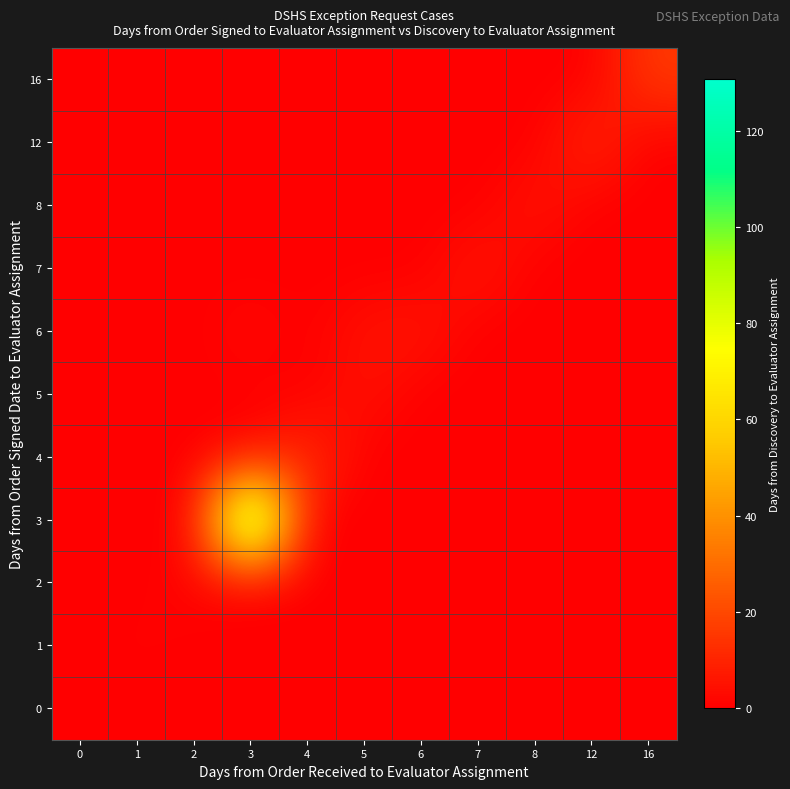

What is the difference between the highest and lowest values at 5?

5.0